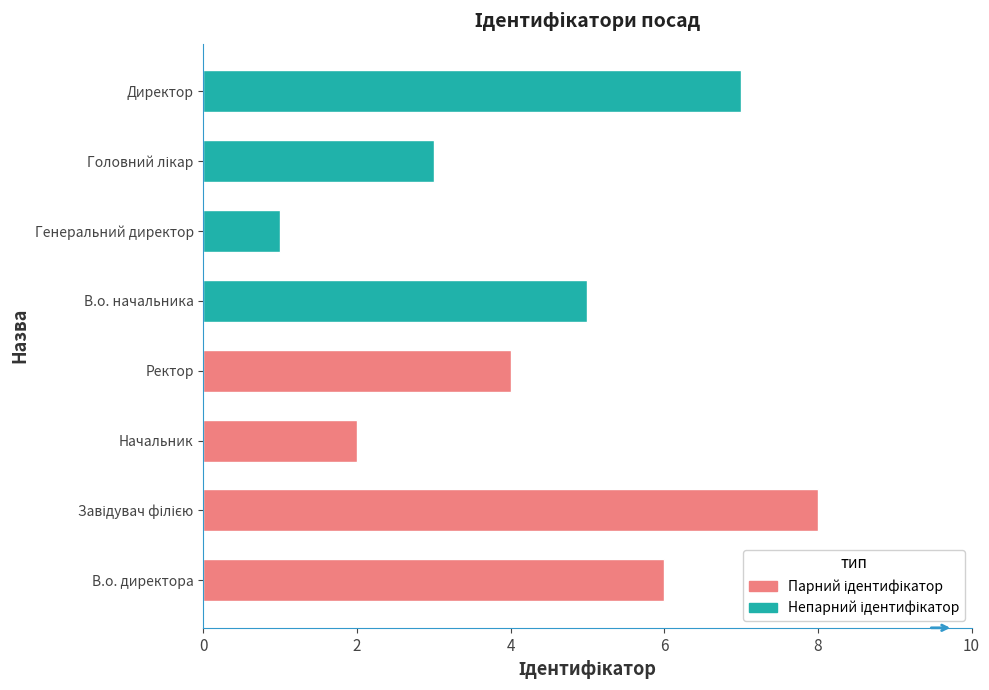

What is the maximum value for Парний ідентифікатор?

8